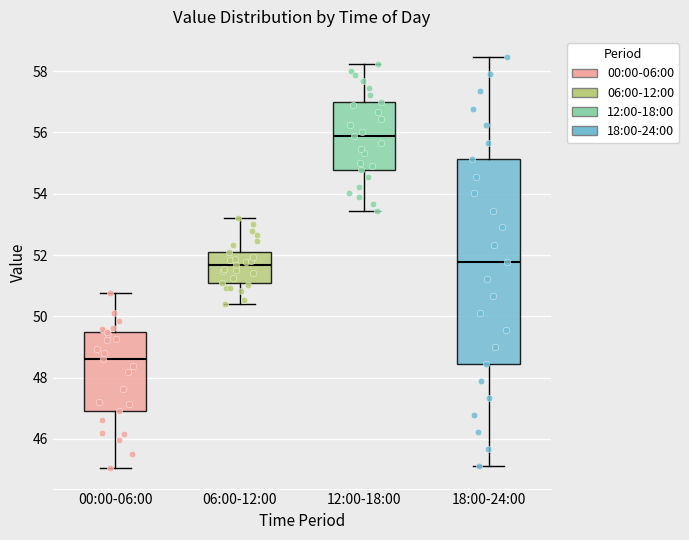

Where is the upper edge of the box for 00:00-06:00 on the y-axis? The values are not printed on the chart, so give them approximately, as read against the axis.

49.4